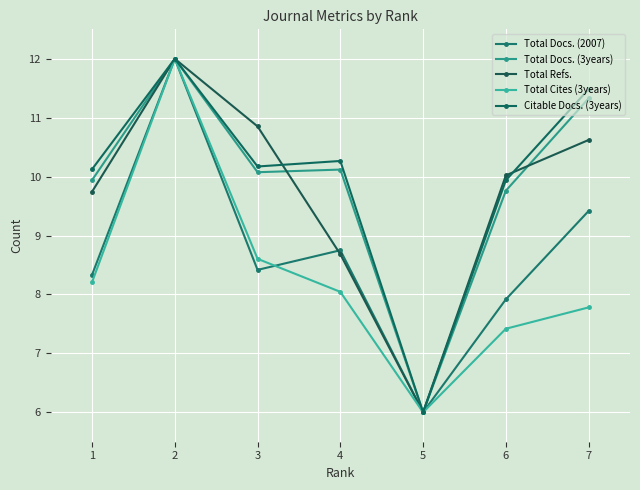

Reading left to right, what are all the values shown in this chart?

Total Docs. (2007): 1=8.3	2=12.0	3=8.4	4=8.8	5=6.0	6=7.9	7=9.4
Total Docs. (3years): 1=9.9	2=12.0	3=10.1	4=10.1	5=6.0	6=9.8	7=11.3
Total Refs.: 1=9.7	2=12.0	3=10.9	4=8.7	5=6.0	6=10.0	7=10.6
Total Cites (3years): 1=8.2	2=12.0	3=8.6	4=8.0	5=6.0	6=7.4	7=7.8
Citable Docs. (3years): 1=10.1	2=12.0	3=10.2	4=10.3	5=6.0	6=9.9	7=11.5